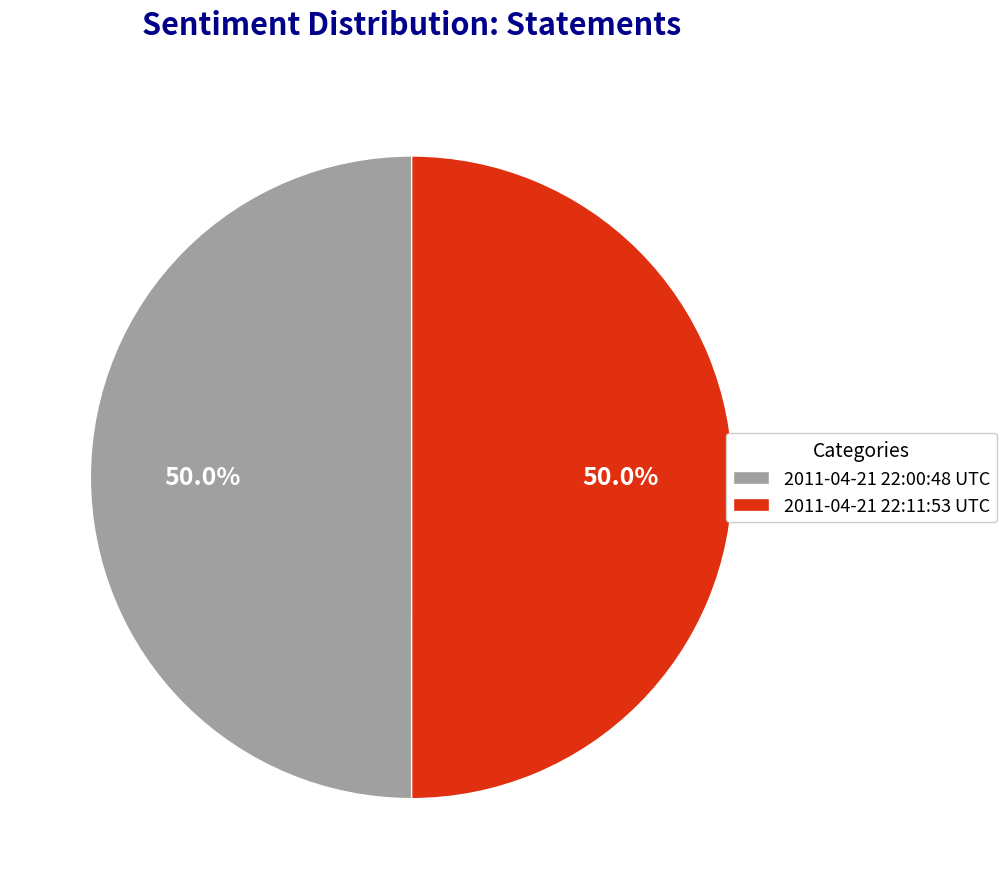

To the nearest percent, what is the combined percentage of 2011-04-21 22:11:53 UTC and 2011-04-21 22:00:48 UTC?

100%